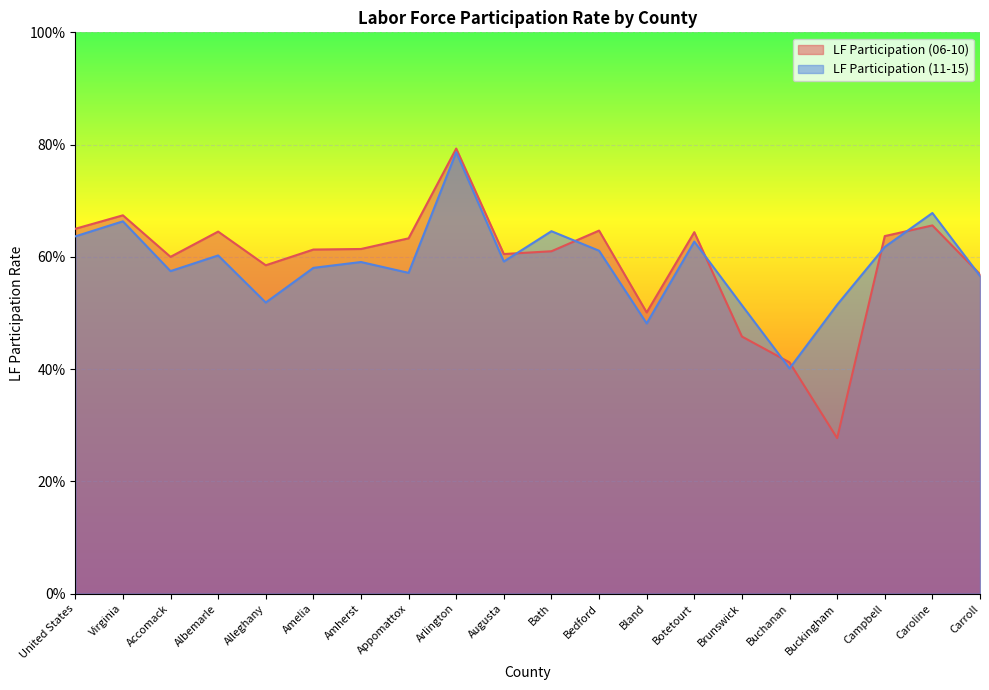

What is the difference between the LF Participation (06-10) values at Bland and Alleghany?

0.1